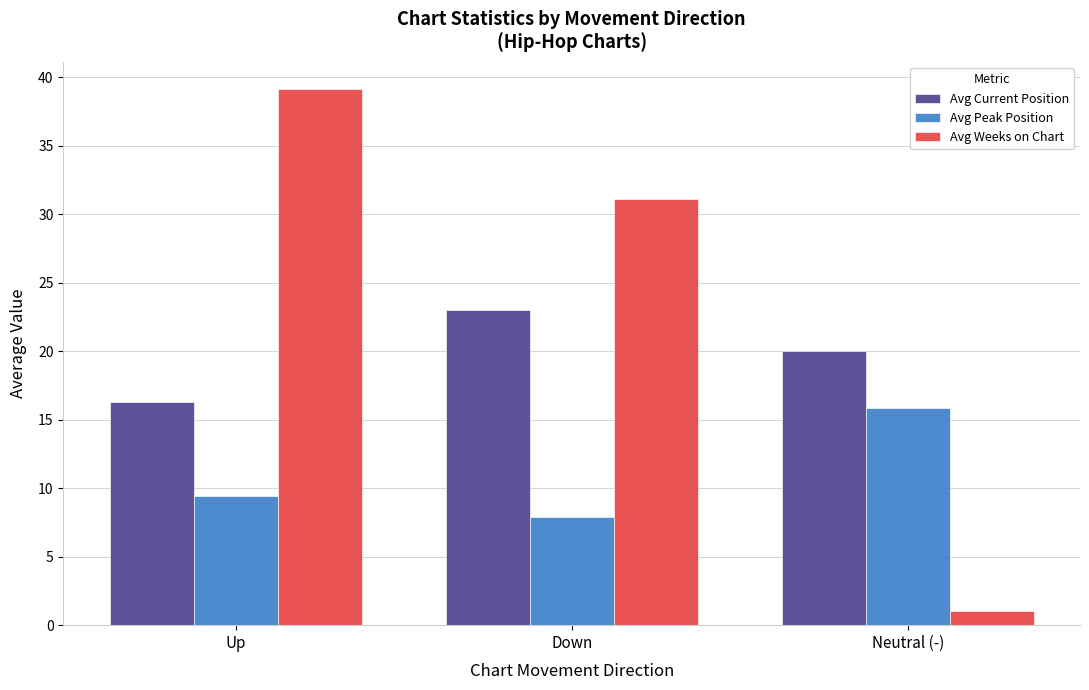

Rank the series at Neutral (-) from highest to lowest value.

Avg Current Position, Avg Peak Position, Avg Weeks on Chart